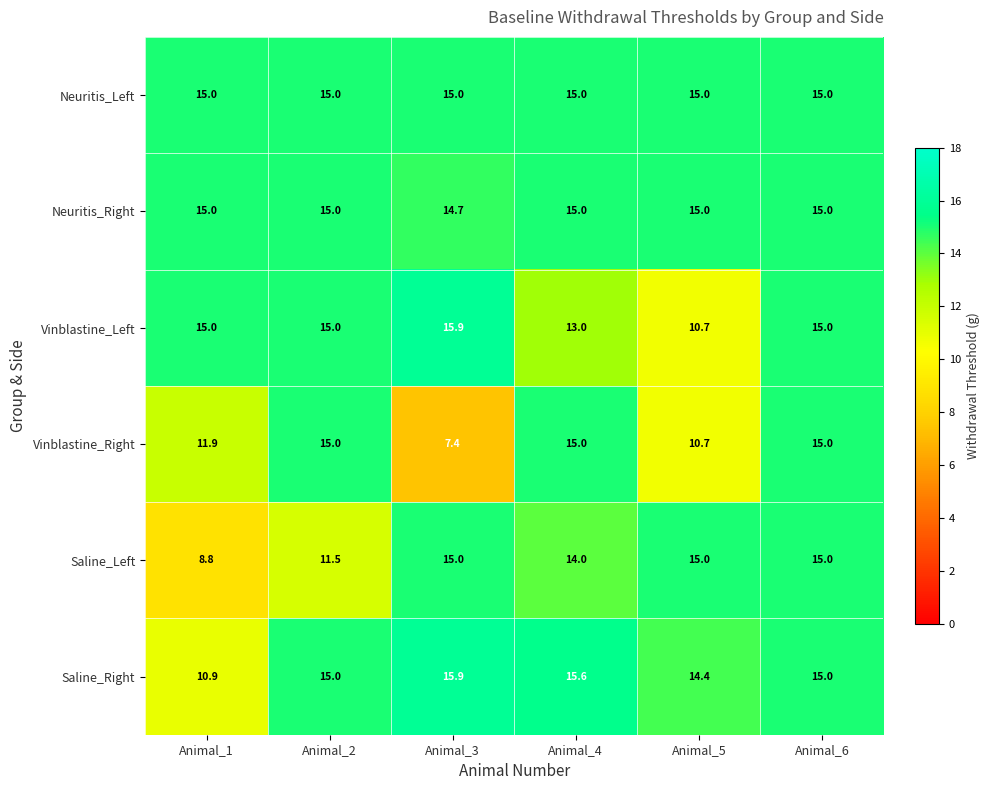

At which category is the sum across all series the highest?

Animal_6